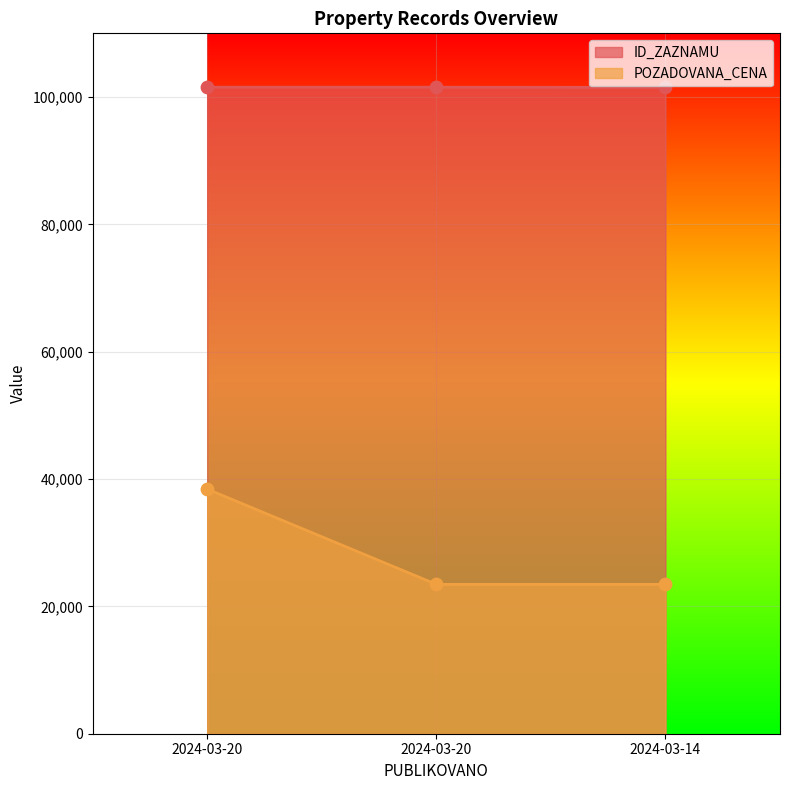

Which series has the largest total across all categories?

ID_ZAZNAMU